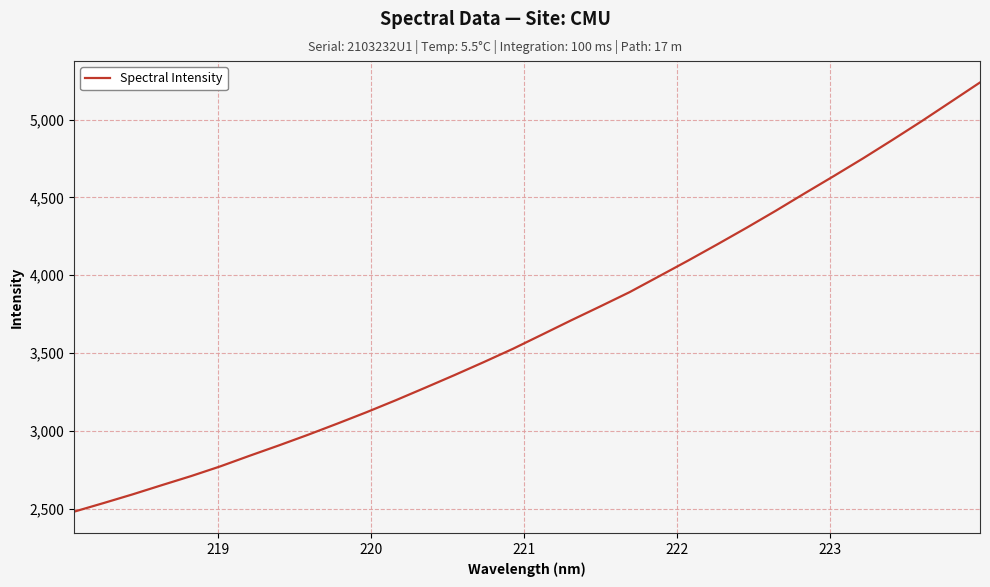

What is the minimum value shown in the chart?

2479.9